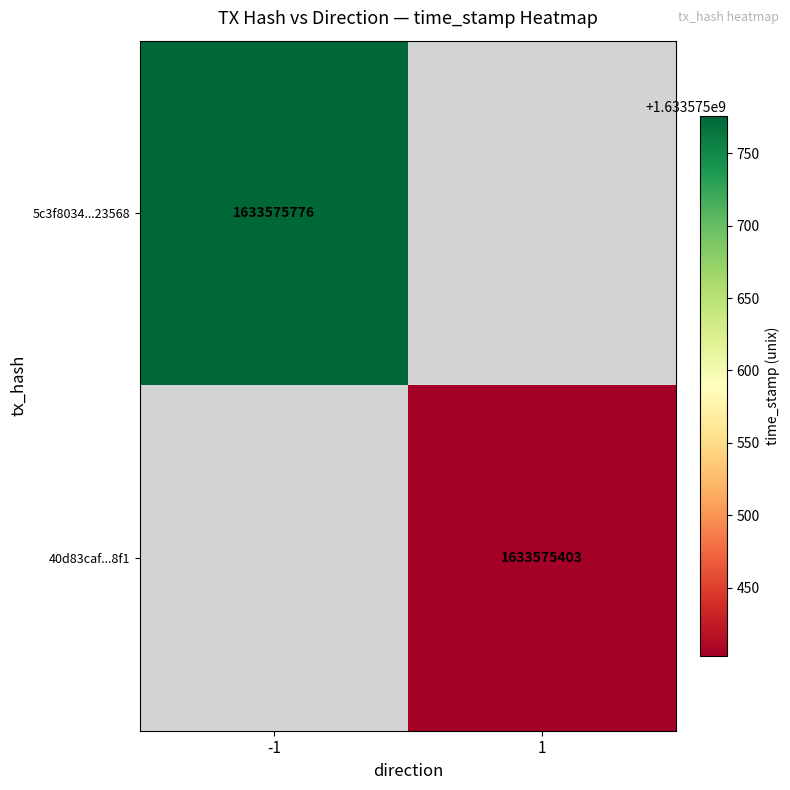

Reading right to left, what are all the values shown in this chart?

5c3f8034acce84cc78da07347a9625d9ac23568: time_stamp=1633575776	direction=-1
40d83caff00b0861992a20b766f9b8223f138f1: time_stamp=1633575403	direction=1